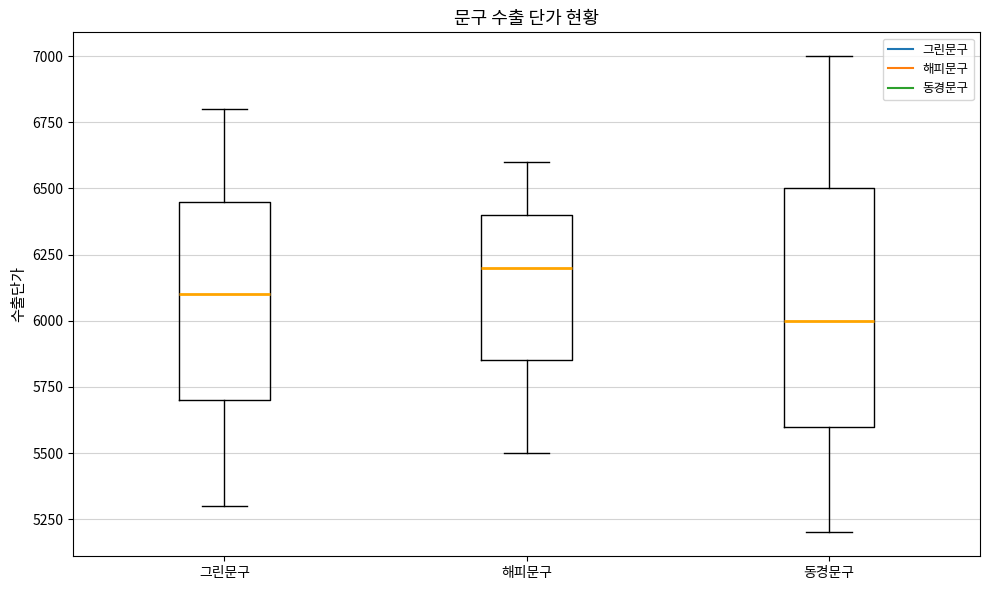

Reading left to right, transcribe this box plot: for each box, give where its median line is, the range the box spans, and where its two whiskers end, as read against the y-axis. The values are not printed on the chart, so give them approximately, as read against the axis.

그린문구: median 6100, box 5700 to 6450, whiskers 5300 to 6800
해피문구: median 6200, box 5850 to 6400, whiskers 5500 to 6600
동경문구: median 6000, box 5600 to 6500, whiskers 5200 to 7000